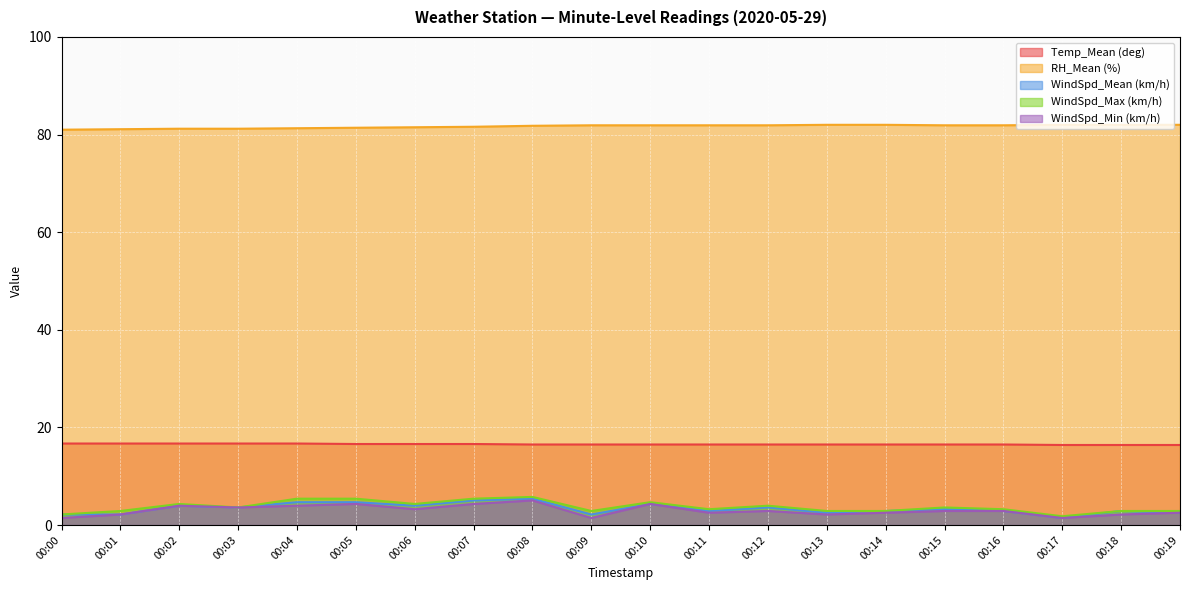

Which series has the widest spread of values?

WindSpd_Mean (km/h)